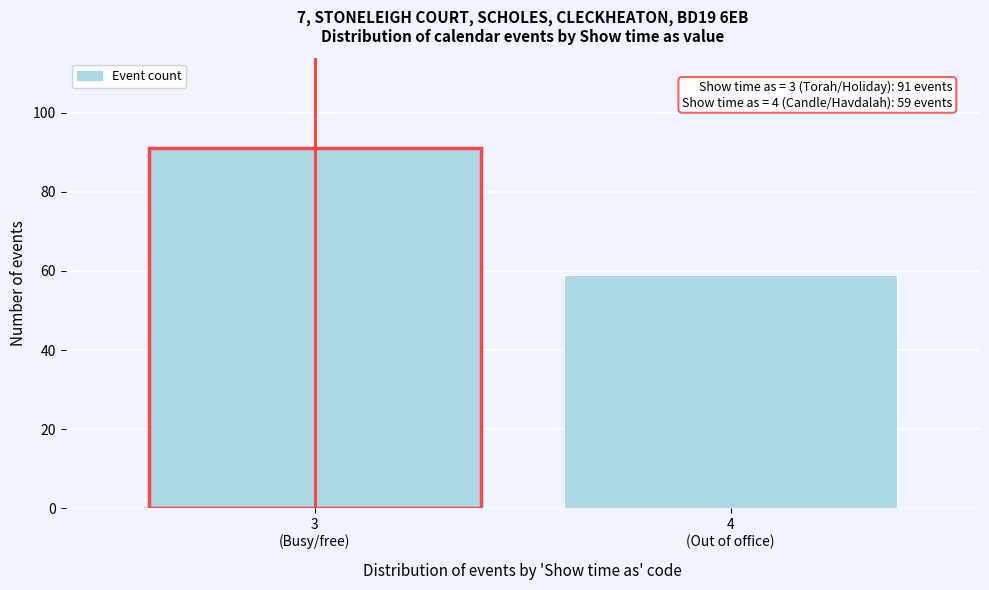

Reading left to right, what are all the values shown in this chart?

91	59